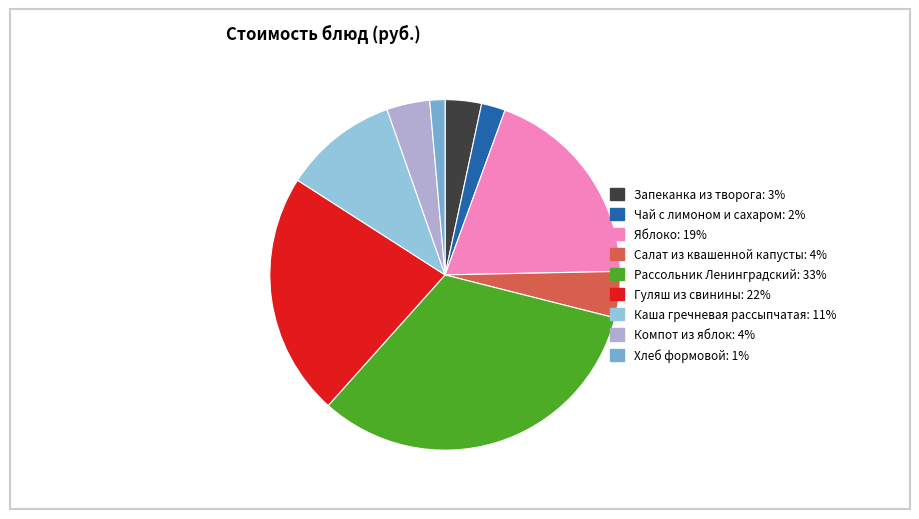

Does Рассольник Ленинградский: 33% account for over 50% of the chart?

No